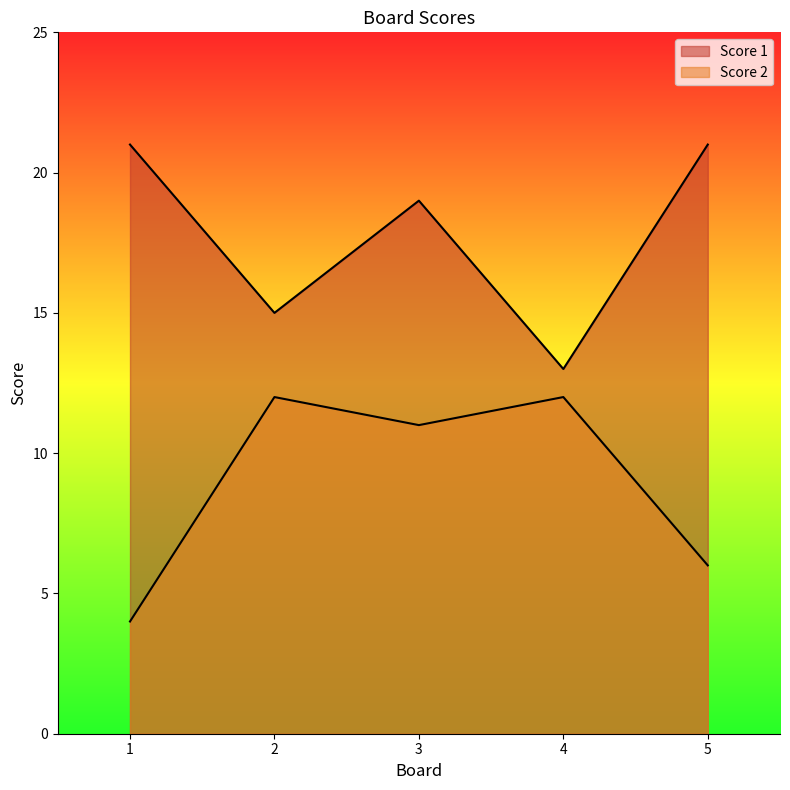

Reading right to left, extract all data points from this chart.

Score 1: 5=21	4=13	3=19	2=15	1=21
Score 2: 5=6	4=12	3=11	2=12	1=4